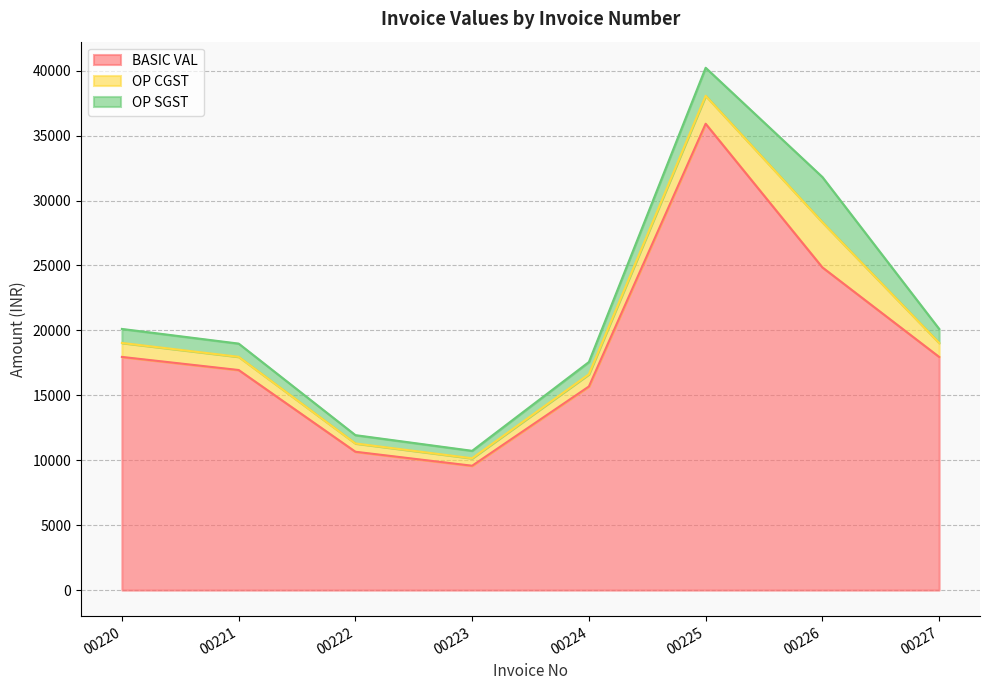

Reading left to right, transcribe all the data shown in this chart.

BASIC VAL: 00220=17958.0	00221=16950.0	00222=10655.1	00223=9577.6	00224=15683.3	00225=35916.0	00226=24851.0	00227=17958.0
OP CGST: 00220=1077.5	00221=1017.0	00222=639.3	00223=574.7	00224=941.0	00225=2155.0	00226=3479.1	00227=1077.5
OP SGST: 00220=1077.5	00221=1017.0	00222=639.3	00223=574.7	00224=941.0	00225=2155.0	00226=3479.1	00227=1077.5